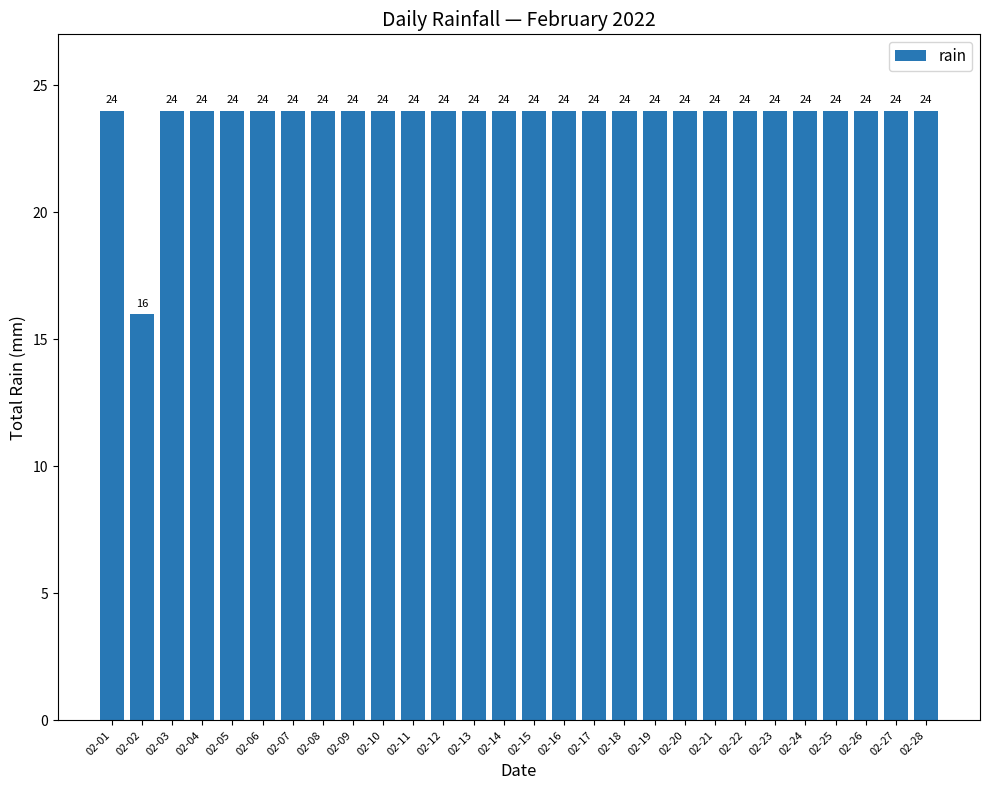

Reading left to right, list all the values displayed in this chart.

02-01=24	02-02=16	02-03=24	02-04=24	02-05=24	02-06=24	02-07=24	02-08=24	02-09=24	02-10=24	02-11=24	02-12=24	02-13=24	02-14=24	02-15=24	02-16=24	02-17=24	02-18=24	02-19=24	02-20=24	02-21=24	02-22=24	02-23=24	02-24=24	02-25=24	02-26=24	02-27=24	02-28=24